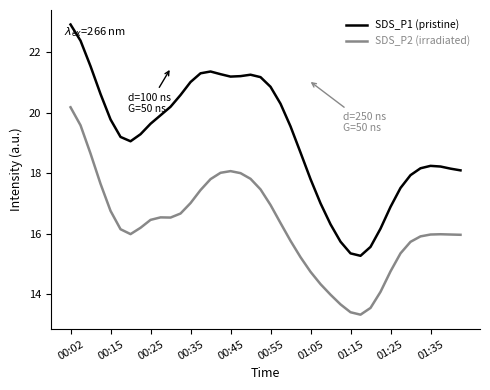

What is the minimum value shown in the chart?

13.3